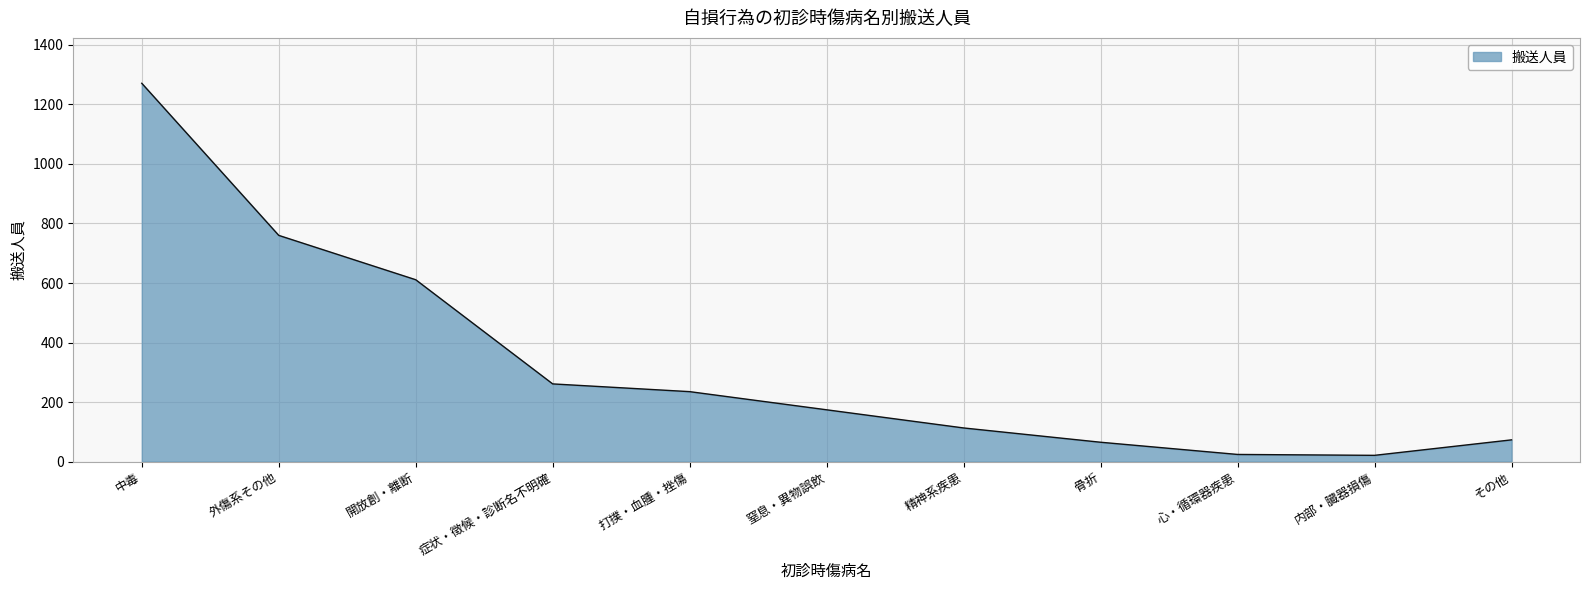

The chart shows a value of 164 at 精神系疾患. True or false?

False